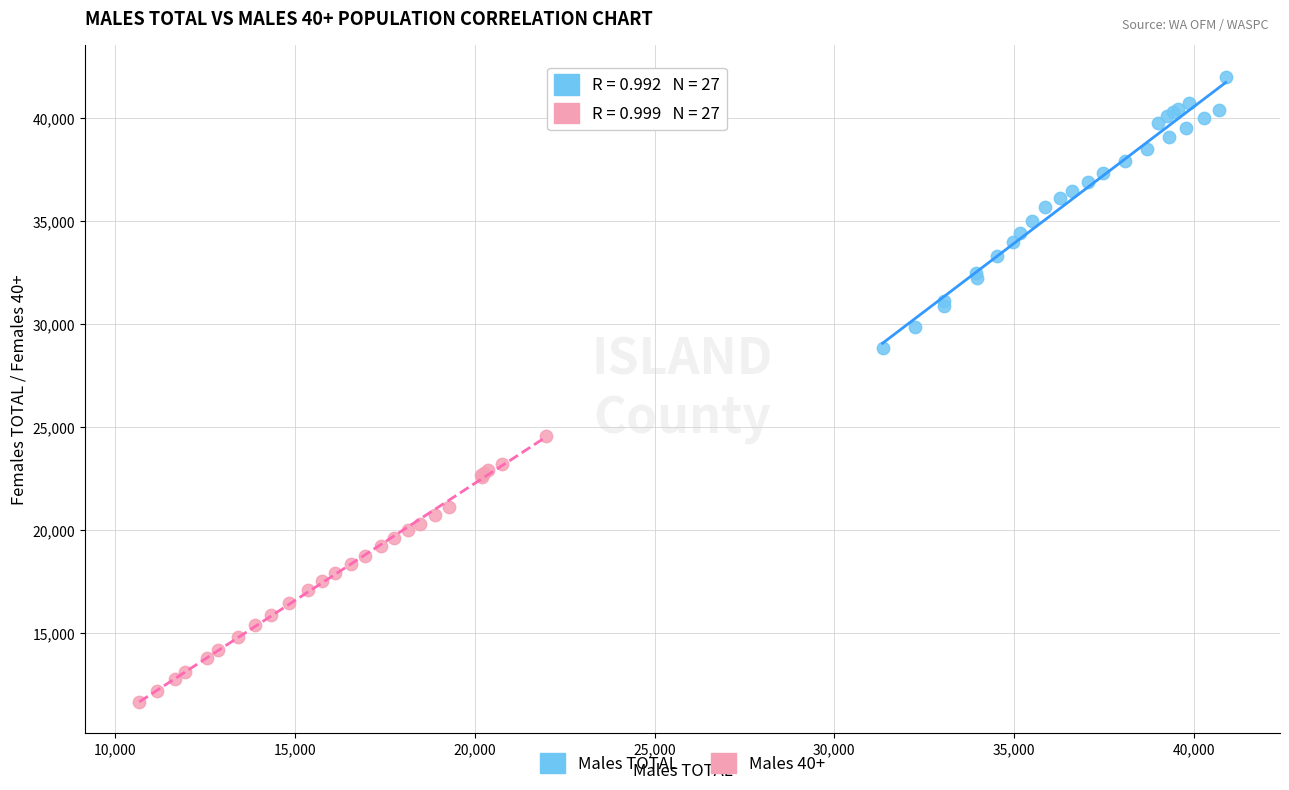

Which series has the widest spread of Y values?

Males TOTAL